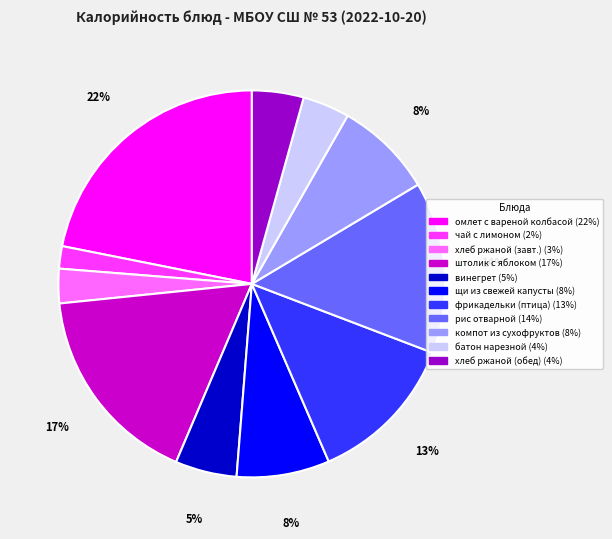

Is there any slice that represents more than half of the pie?

No